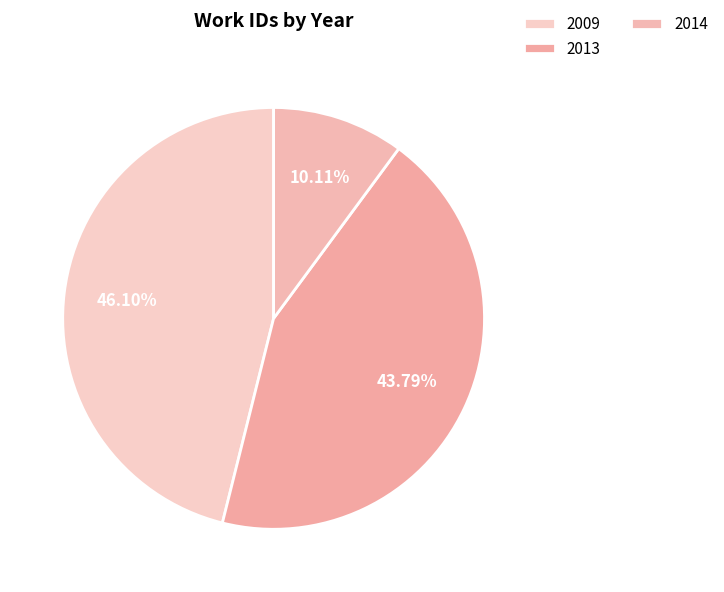

How many segments does this pie chart have?

3